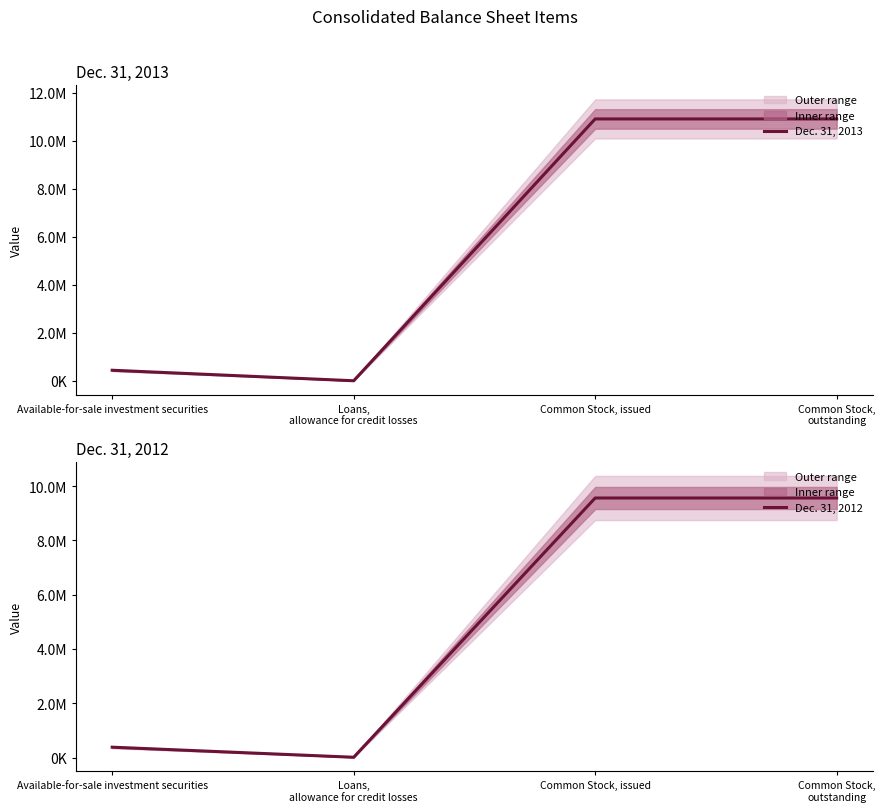

True or false: Dec. 31, 2013 has a value of 14848834 at Common Stock, issued.

False